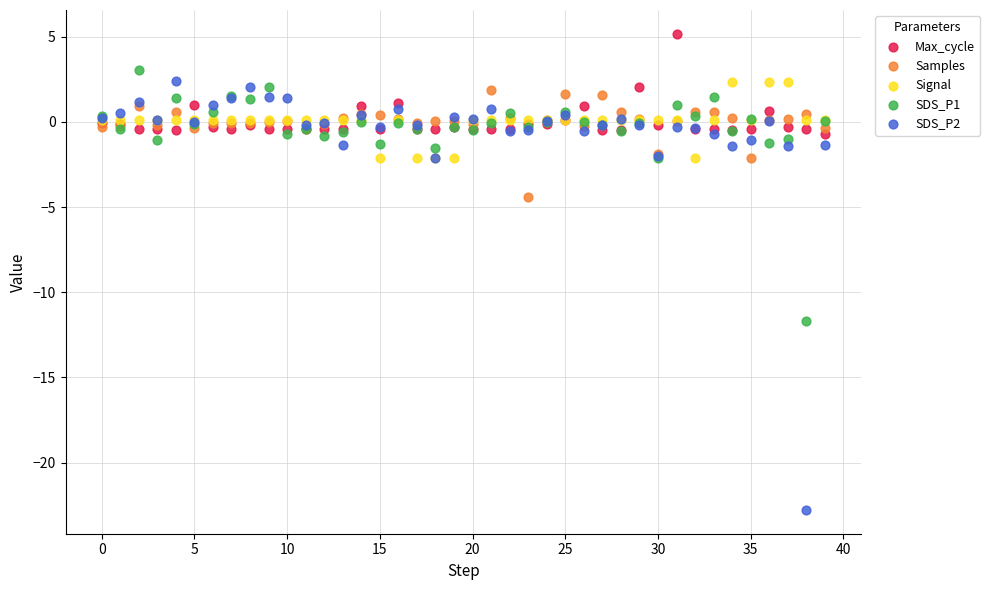

Which series contains the highest Y value?

Max_cycle